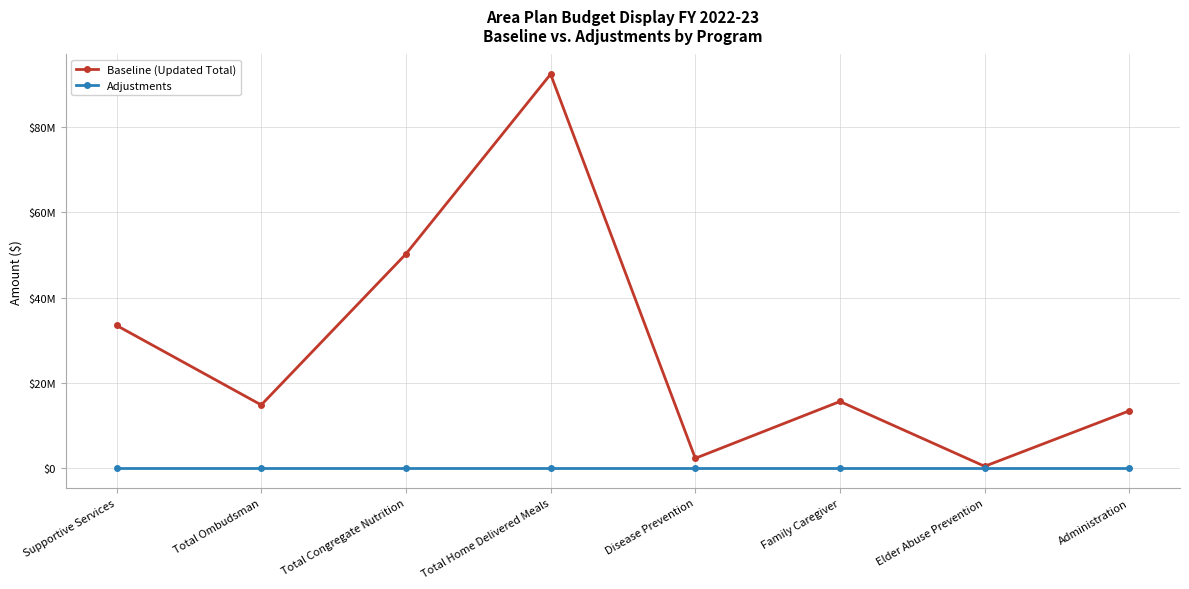

True or false: Baseline (Updated Total) has more than 1 points higher than both neighbors.

True